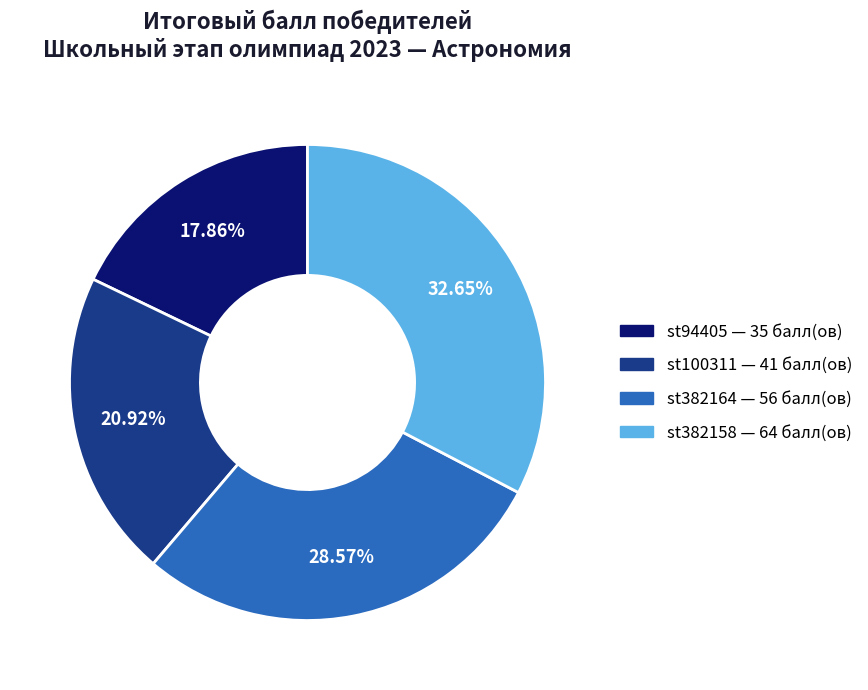

To the nearest percent, what is the difference between the largest and smallest slice percentages?

15%